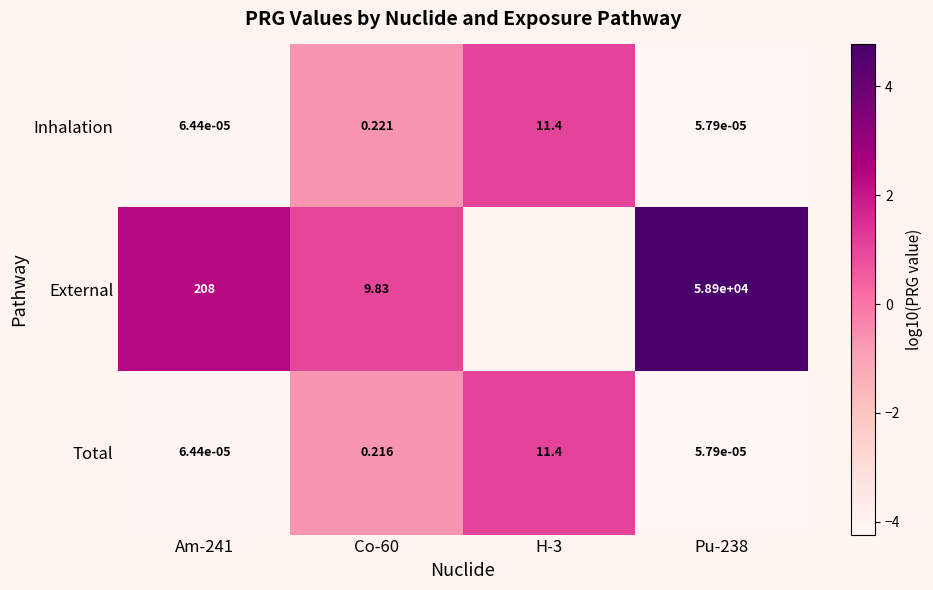

Which series changed the most between Am-241 and Co-60?

External